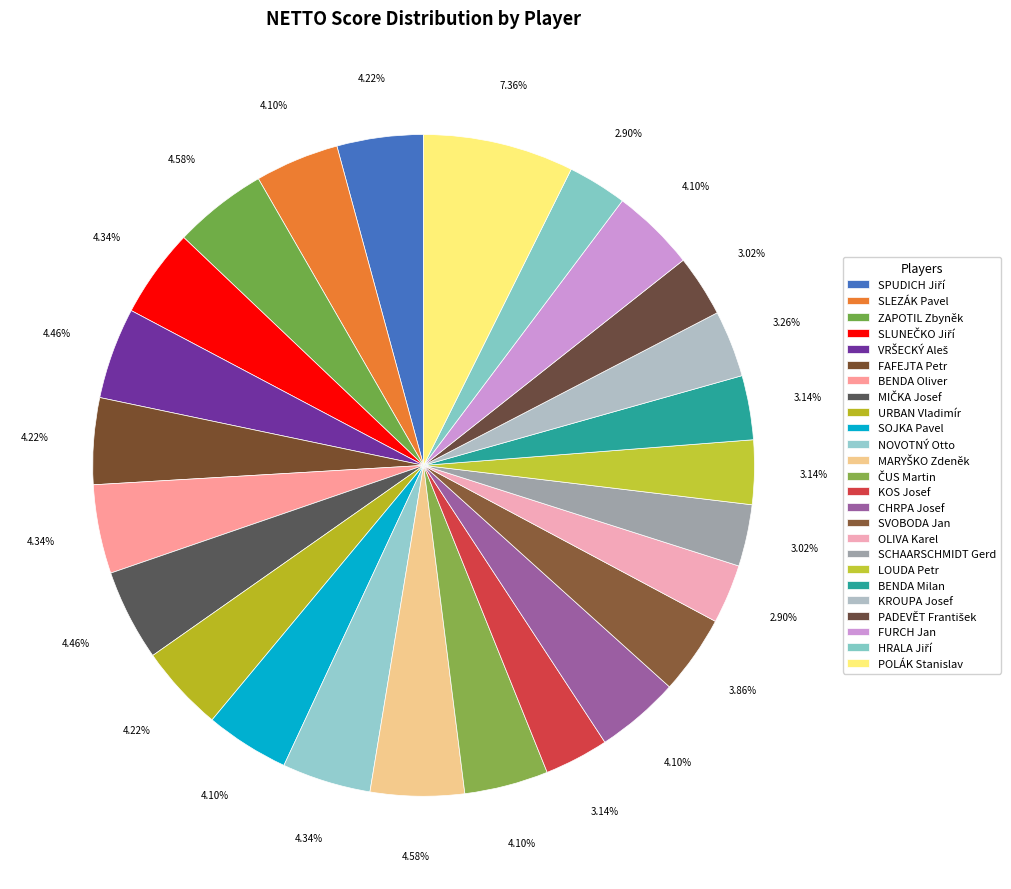

Is the sum of SPUDICH Jiří and VRŠECKÝ Aleš greater than half?

No